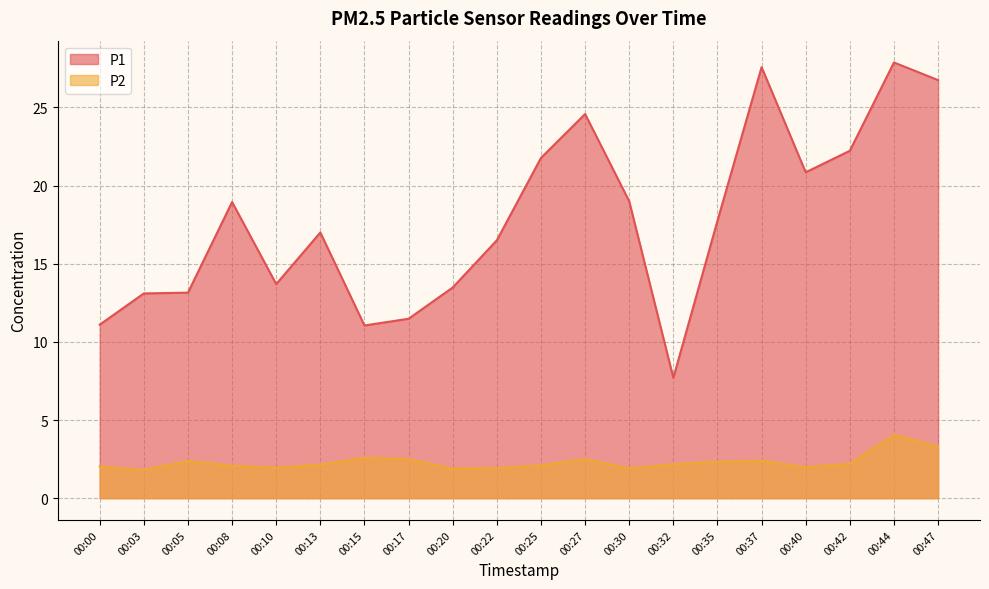

Where is P2 nearest to the value 2?

00:40